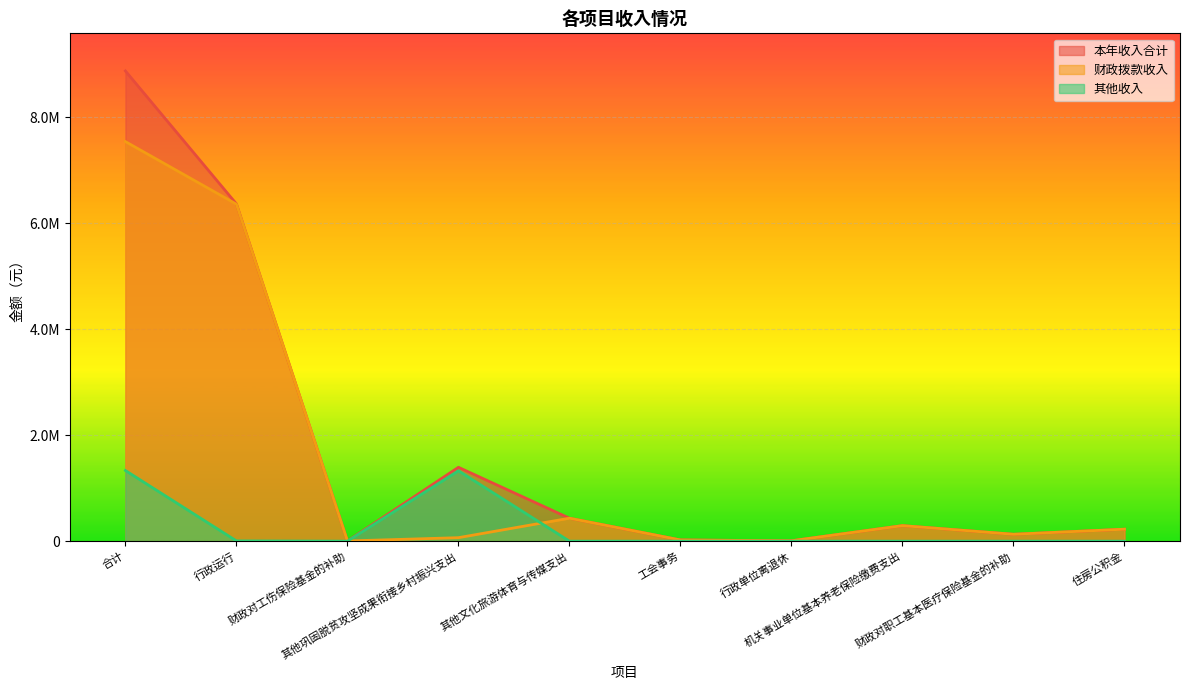

Where is the first local minimum for 本年收入合计?

财政对工伤保险基金的补助